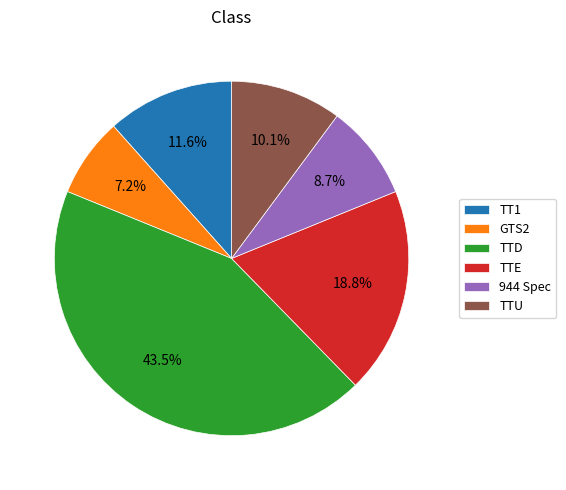

Does TTD represent more than half of the total?

No